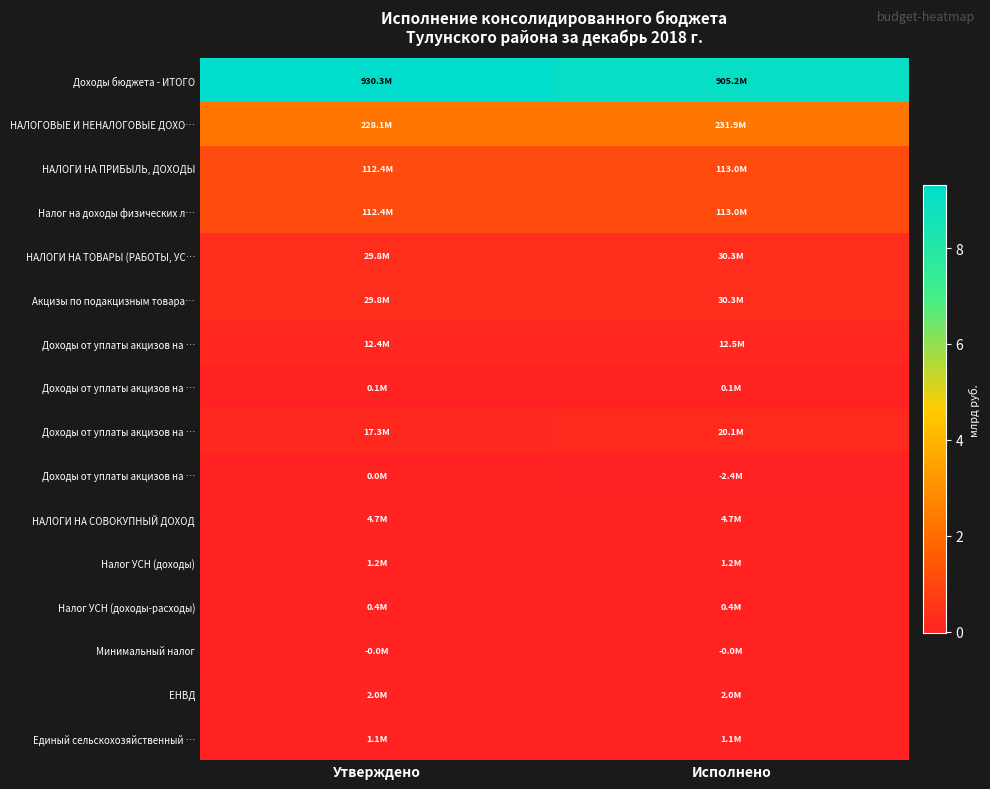

Which has a higher value, Исполнено or Утверждено?

Утверждено